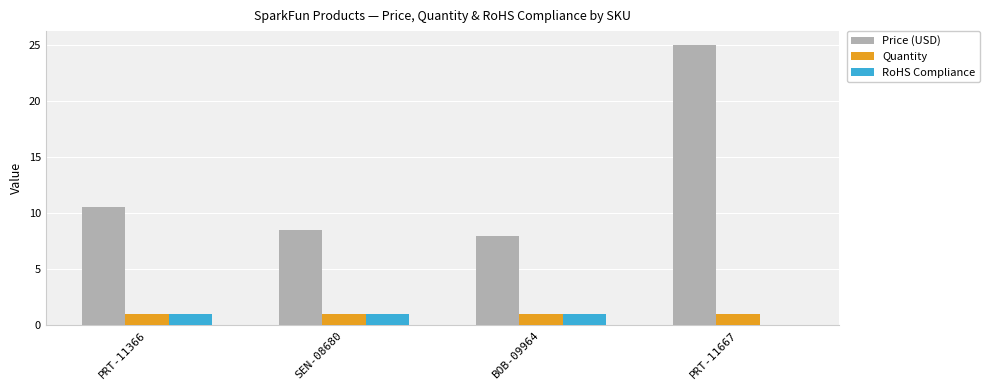

What is the maximum value for Quantity?

1.0